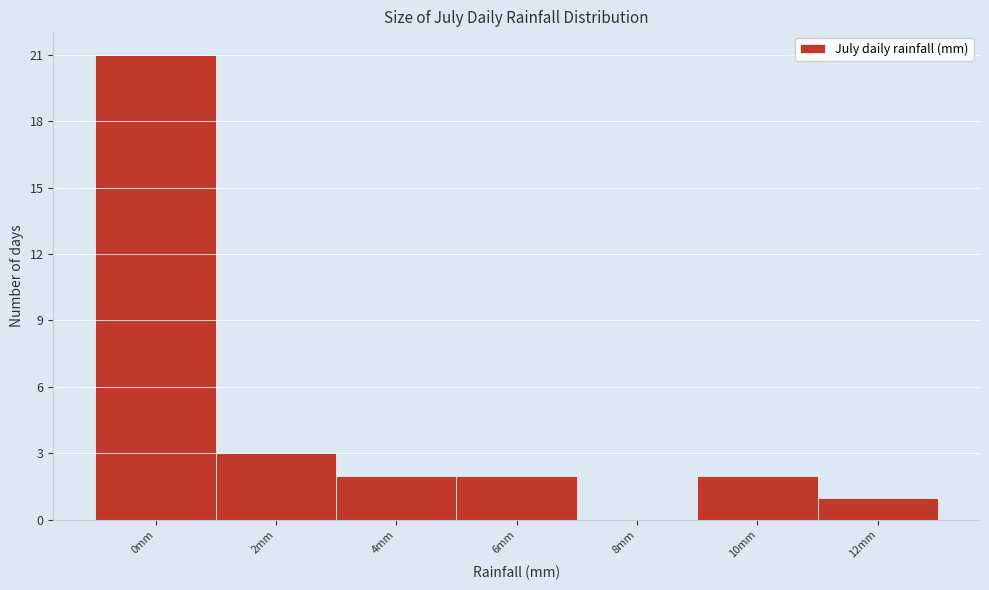

Reading left to right, transcribe all the data shown in this chart.

0mm=21	2mm=3	4mm=2	6mm=2	8mm=0	10mm=2	12mm=1